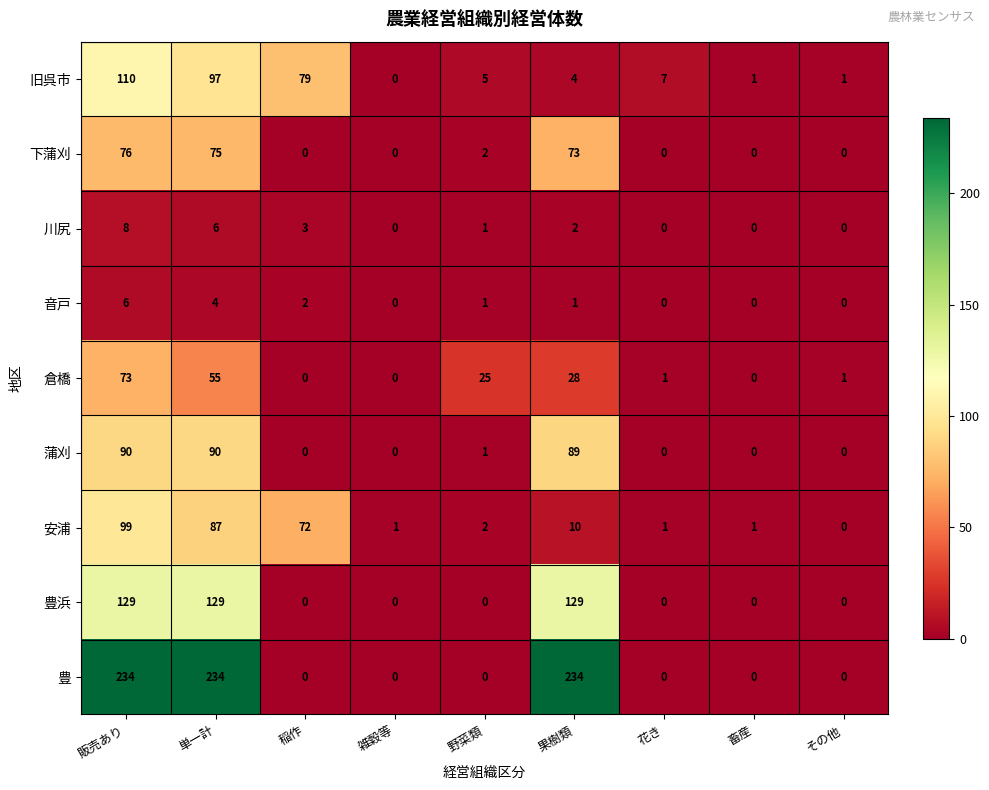

True or false: 安浦 has a value of 10 at 果樹類.

True